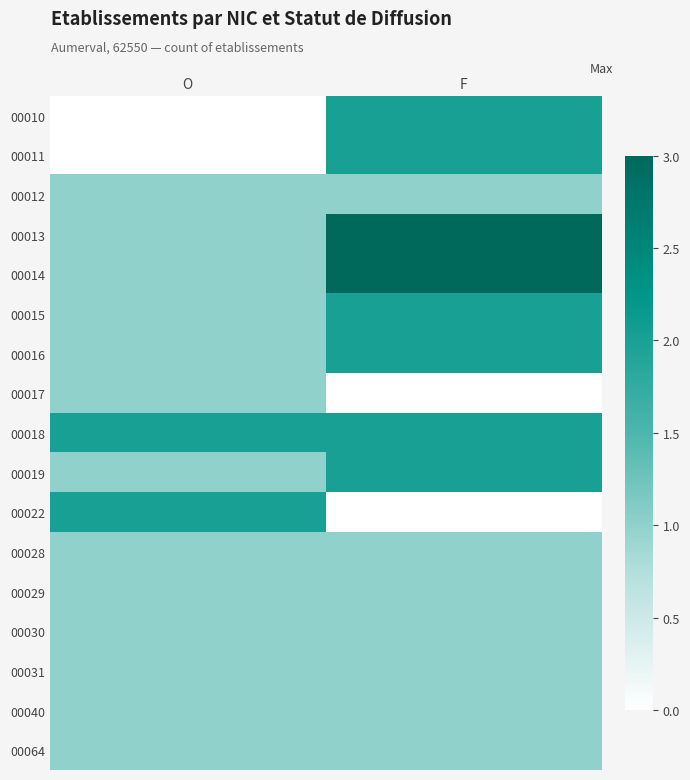

How many distinct data groups are displayed?

17